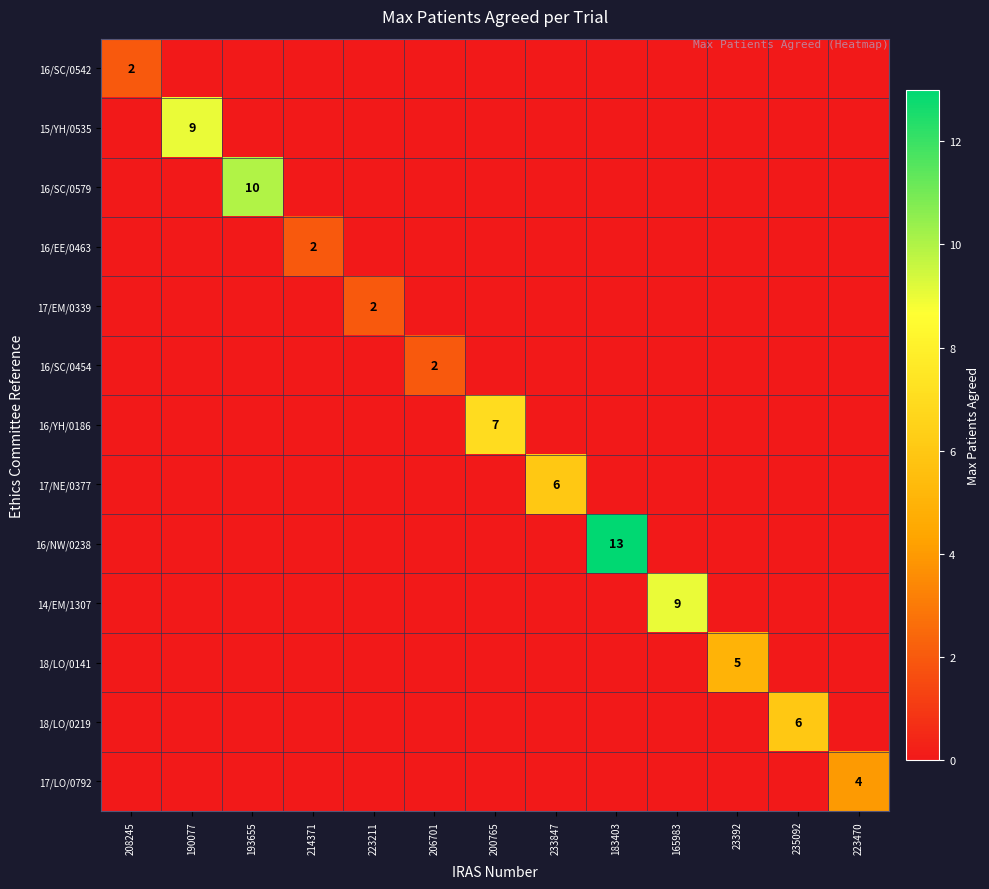

Which label corresponds to the smallest value in the chart?

190077